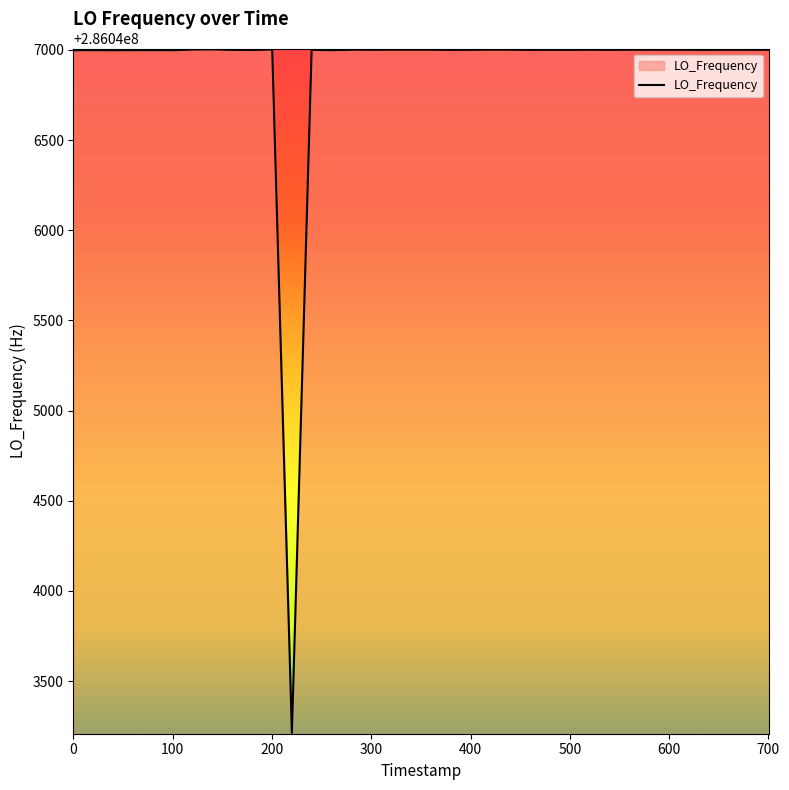

What is the smallest value displayed?

286043213.5